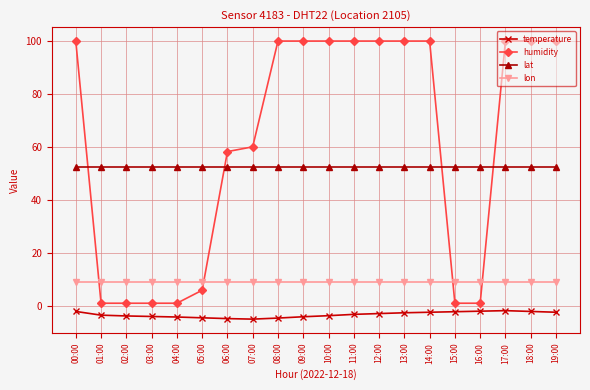

At how many categories does at least one series exceed 34?

20